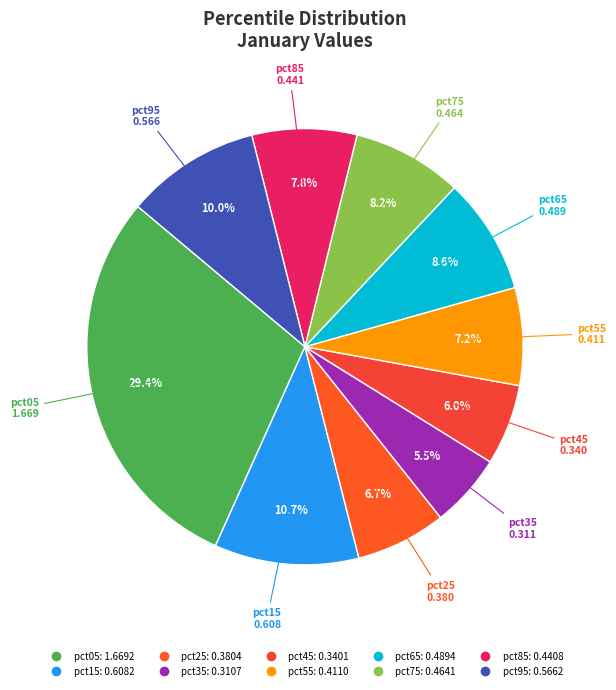

What is the smallest slice in the pie chart?

pct35